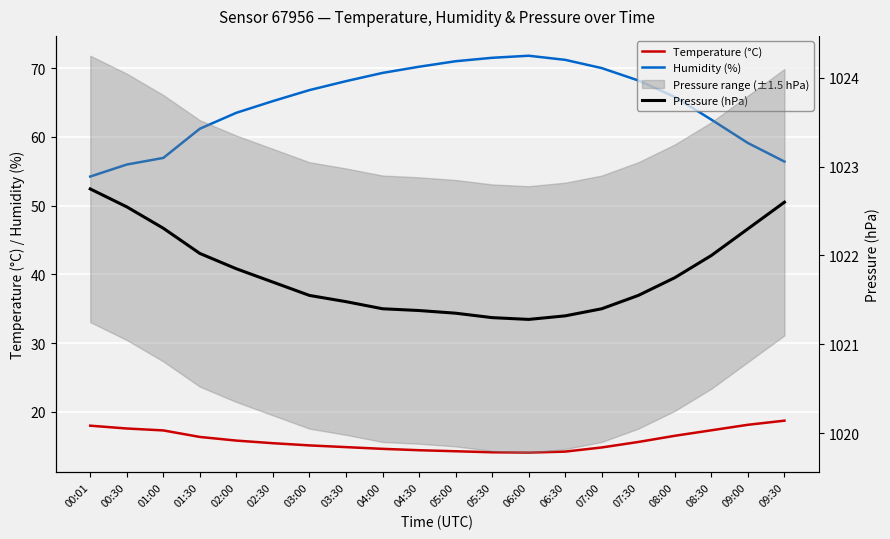

What is the greatest value displayed?

1022.7